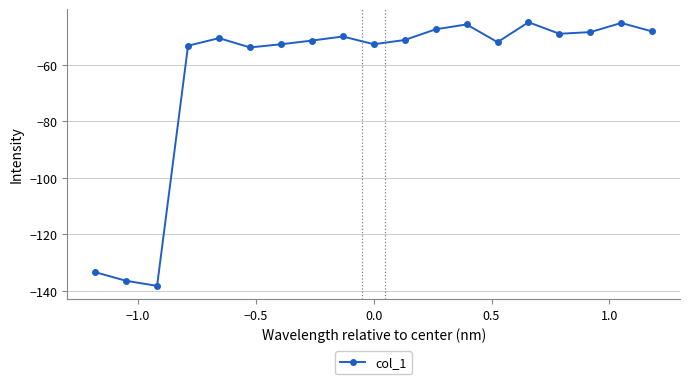

How many interior local peaks (higher than both neighbors) does the data have?

5